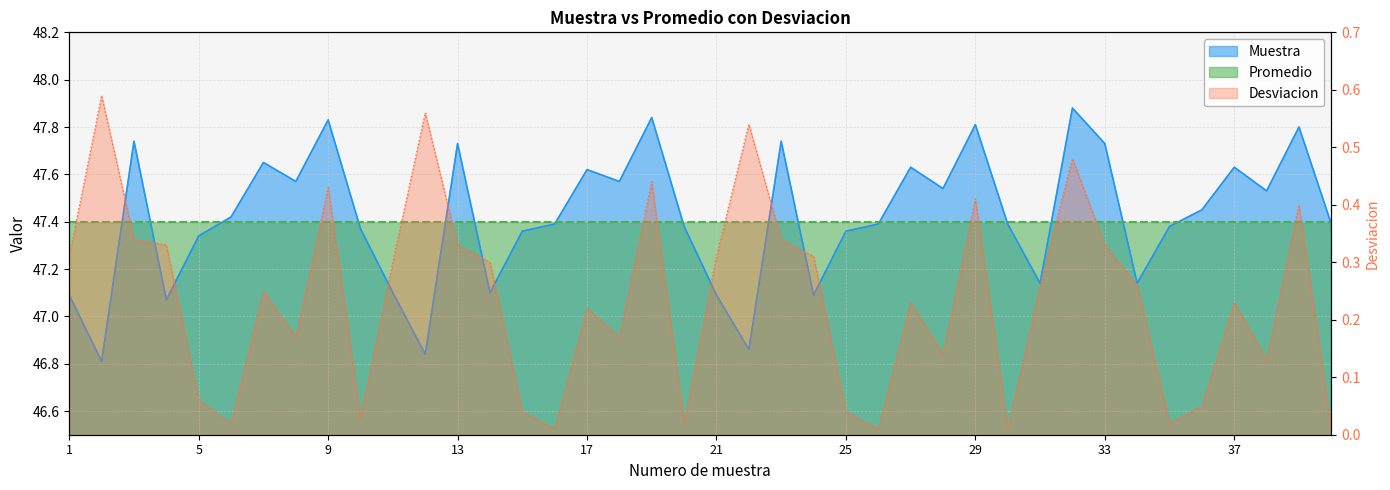

True or false: Desviacion and Muestra cross at least once.

False